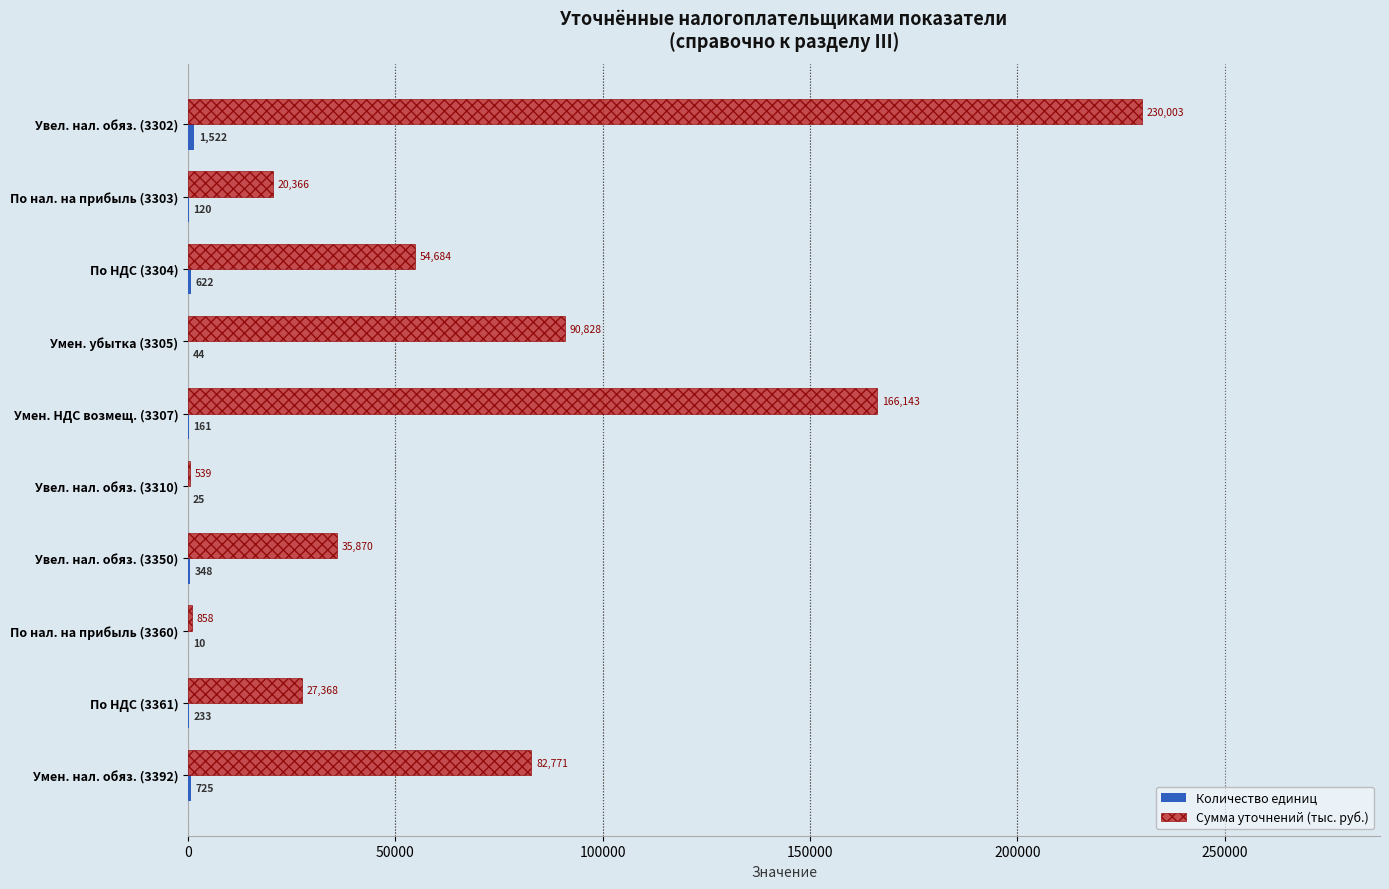

Between По нал. на прибыль (3303) and По НДС (3361), which series saw the biggest shift?

Сумма уточнений (тыс. руб.)